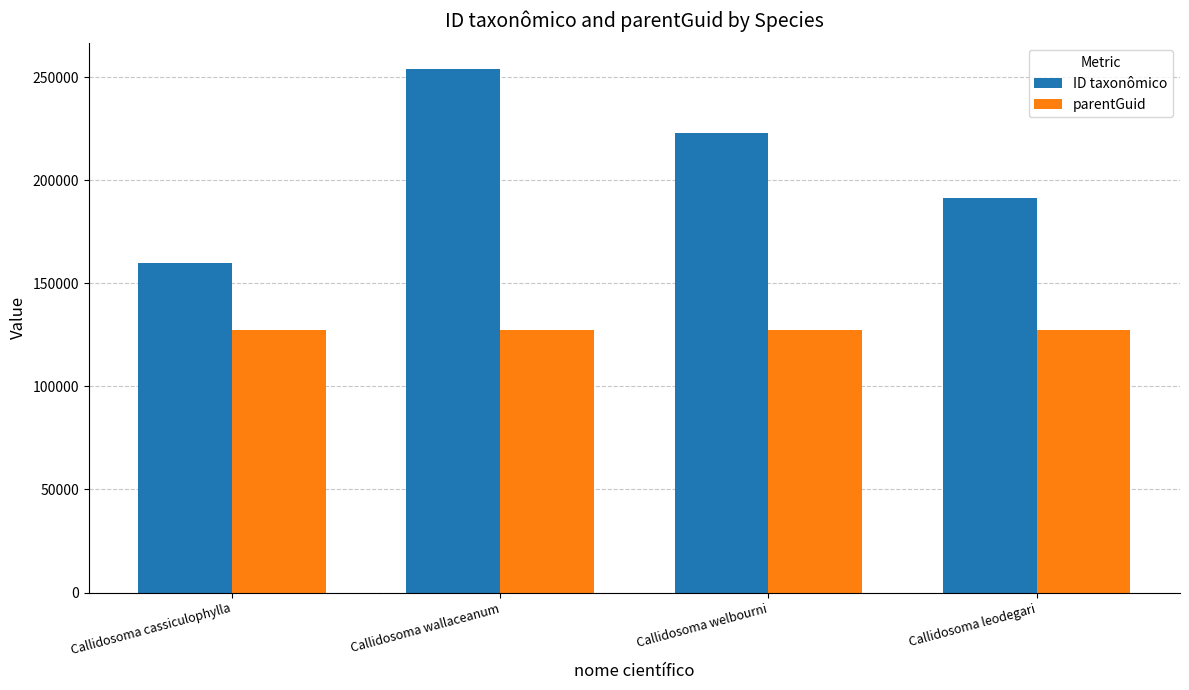

Reading left to right, transcribe all the data shown in this chart.

ID taxonômico: Callidosoma cassiculophylla=159872	Callidosoma wallaceanum=253842	Callidosoma welbourni=222834	Callidosoma leodegari=191627
parentGuid: Callidosoma cassiculophylla=127371	Callidosoma wallaceanum=127371	Callidosoma welbourni=127371	Callidosoma leodegari=127371